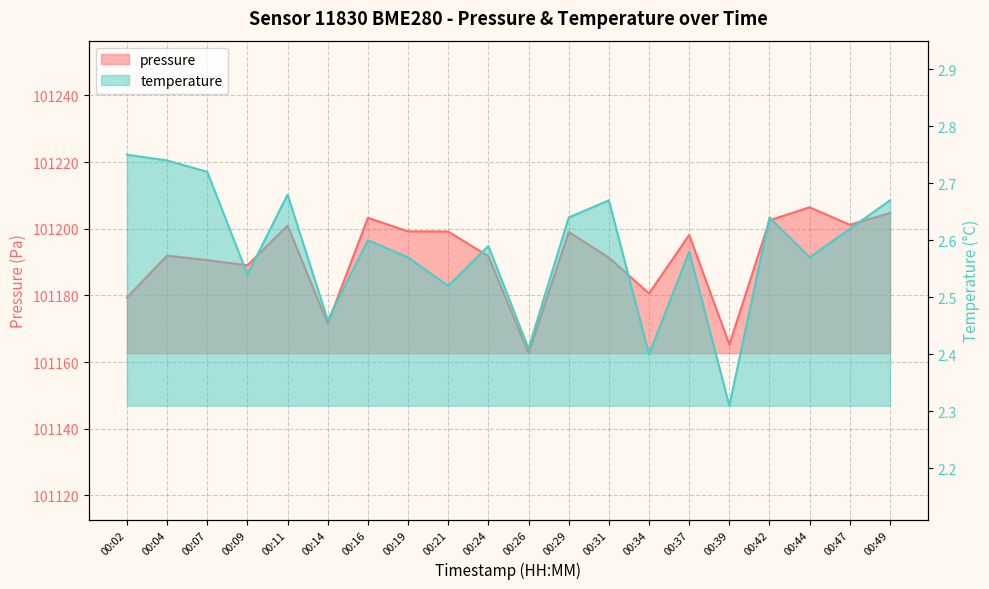

What is the maximum value shown in the chart?

101206.4